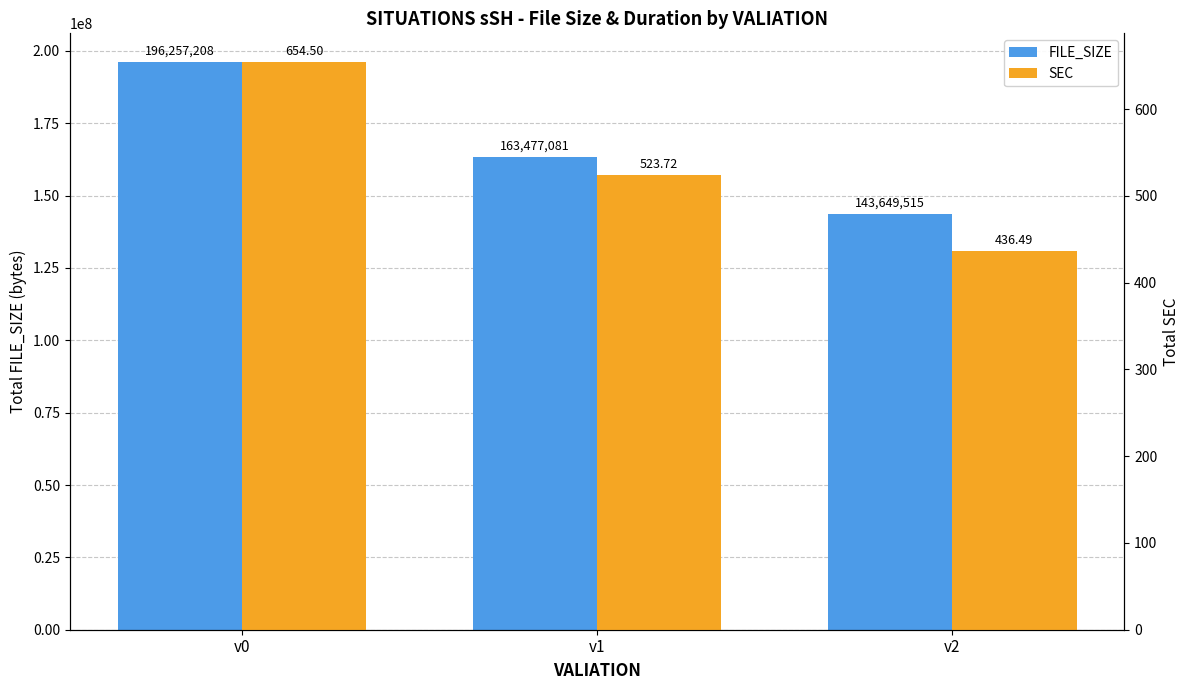

Reading left to right, list all the values displayed in this chart.

FILE_SIZE: v0=196257208.0	v1=163477081.0	v2=143649515.0
SEC: v0=654.5	v1=523.7	v2=436.5